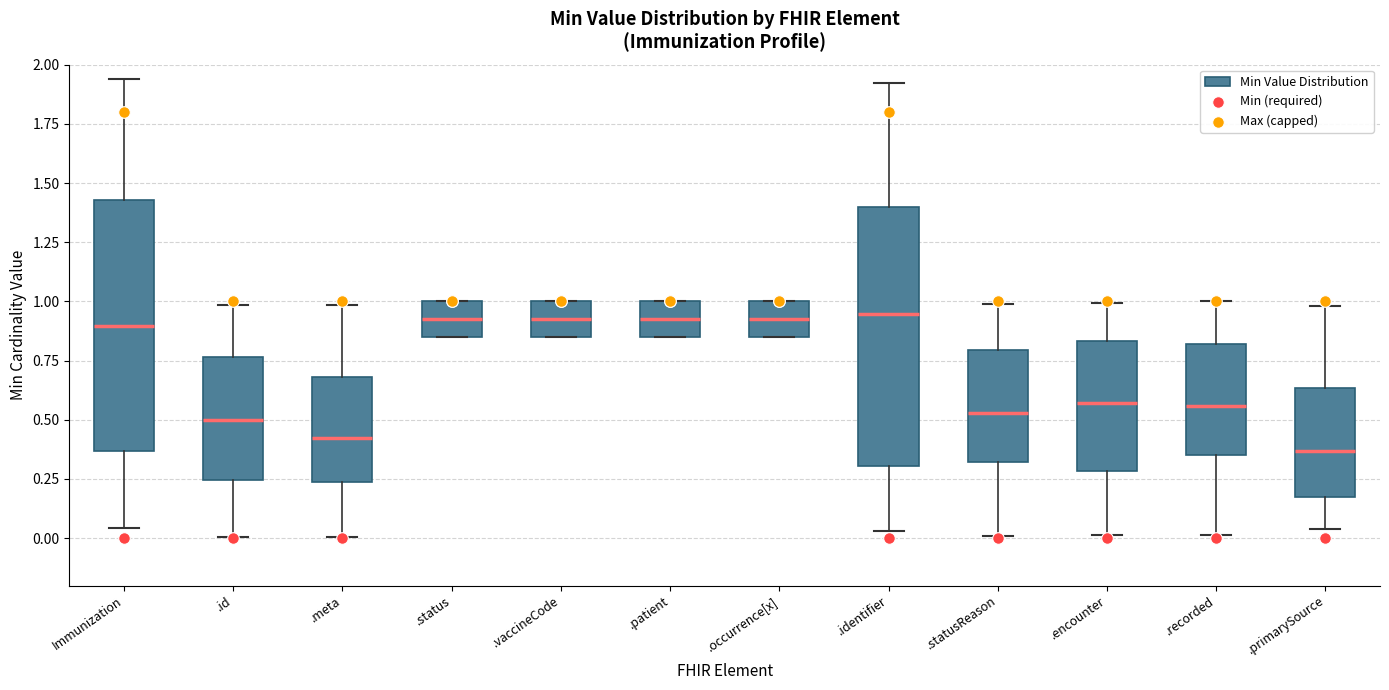

Where is the upper edge of the box for Immunization on the y-axis? The values are not printed on the chart, so give them approximately, as read against the axis.

1.45